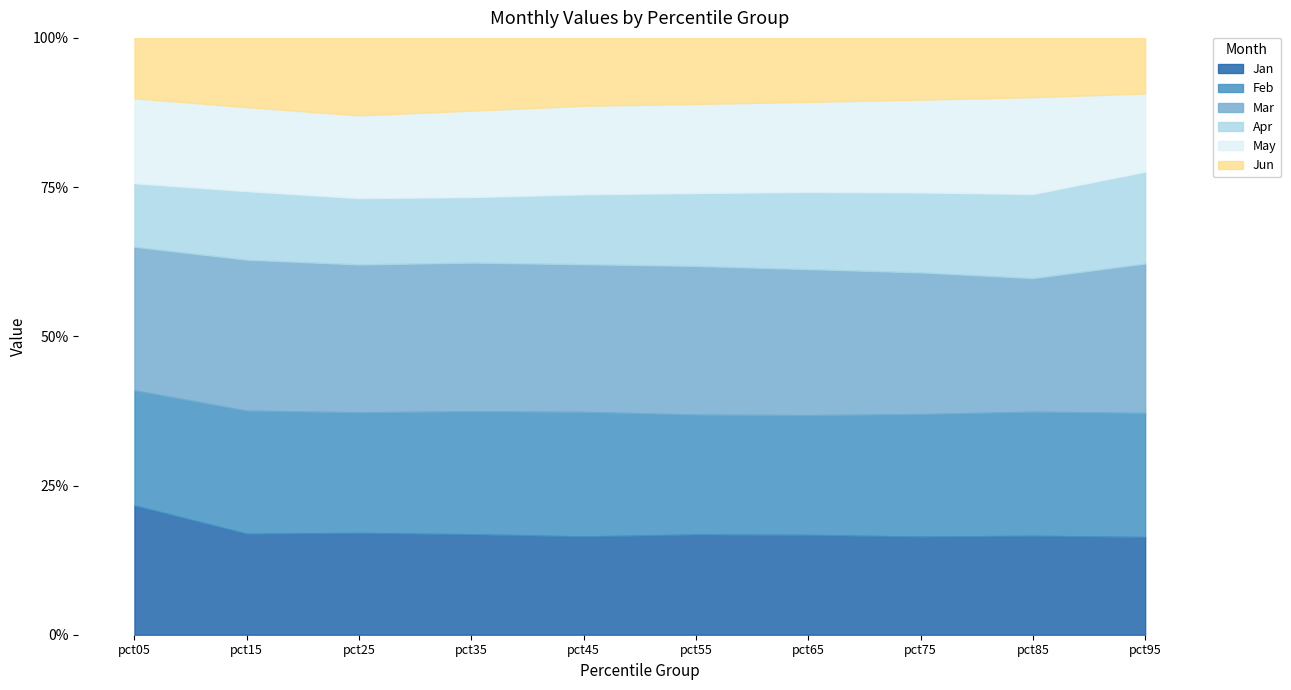

Reading right to left, transcribe all the data shown in this chart.

Jan: pct95=0.8	pct85=0.8	pct75=0.8	pct65=0.8	pct55=0.8	pct45=0.8	pct35=0.9	pct25=0.9	pct15=0.9	pct05=1.0
Feb: pct95=1.0	pct85=1.0	pct75=1.0	pct65=1.0	pct55=1.0	pct45=1.0	pct35=1.0	pct25=1.0	pct15=1.0	pct05=0.9
Mar: pct95=1.3	pct85=1.1	pct75=1.2	pct65=1.2	pct55=1.2	pct45=1.2	pct35=1.3	pct25=1.3	pct15=1.3	pct05=1.1
Apr: pct95=0.8	pct85=0.7	pct75=0.7	pct65=0.6	pct55=0.6	pct45=0.6	pct35=0.6	pct25=0.6	pct15=0.6	pct05=0.5
May: pct95=0.7	pct85=0.8	pct75=0.8	pct65=0.8	pct55=0.7	pct45=0.7	pct35=0.7	pct25=0.7	pct15=0.7	pct05=0.7
Jun: pct95=0.5	pct85=0.5	pct75=0.5	pct65=0.5	pct55=0.6	pct45=0.6	pct35=0.6	pct25=0.7	pct15=0.6	pct05=0.5